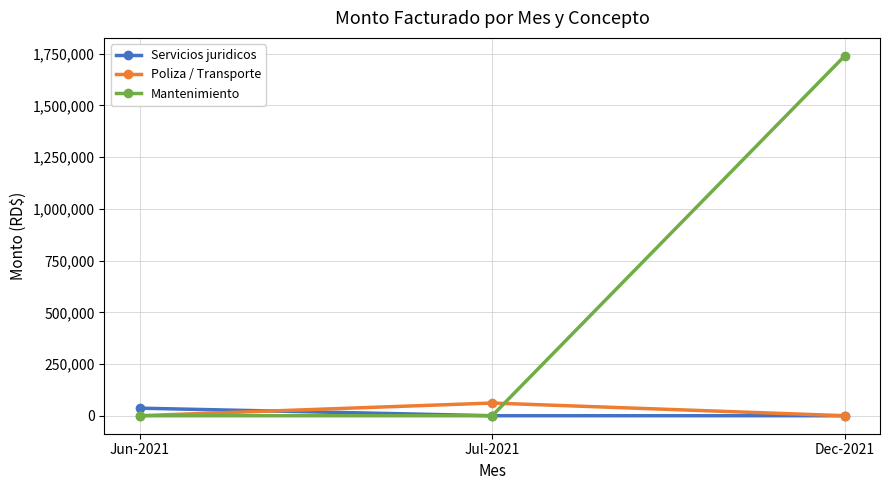

Is the value of Servicios juridicos at Jun-2021 greater than the value of Poliza / Transporte at Dec-2021?

Yes